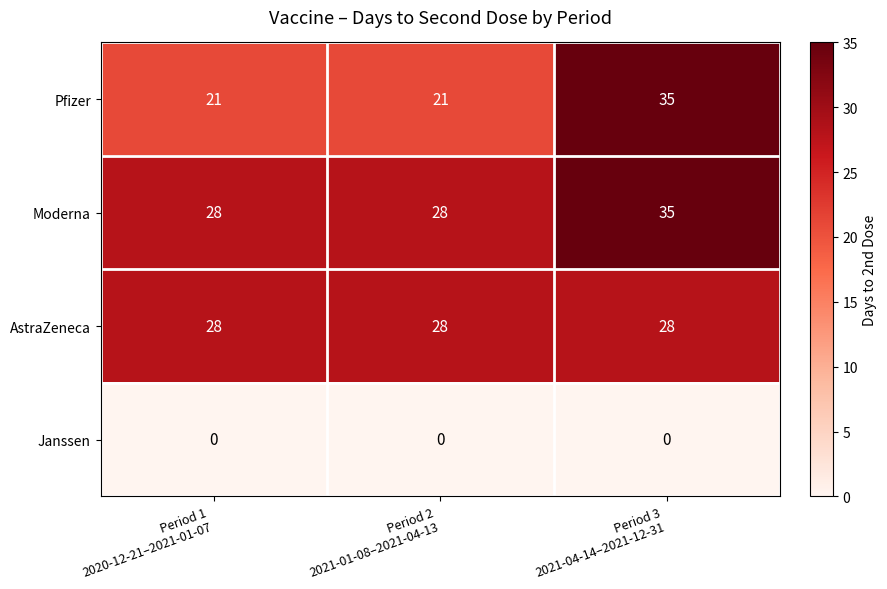

What is the lowest value of the AstraZeneca series?

28